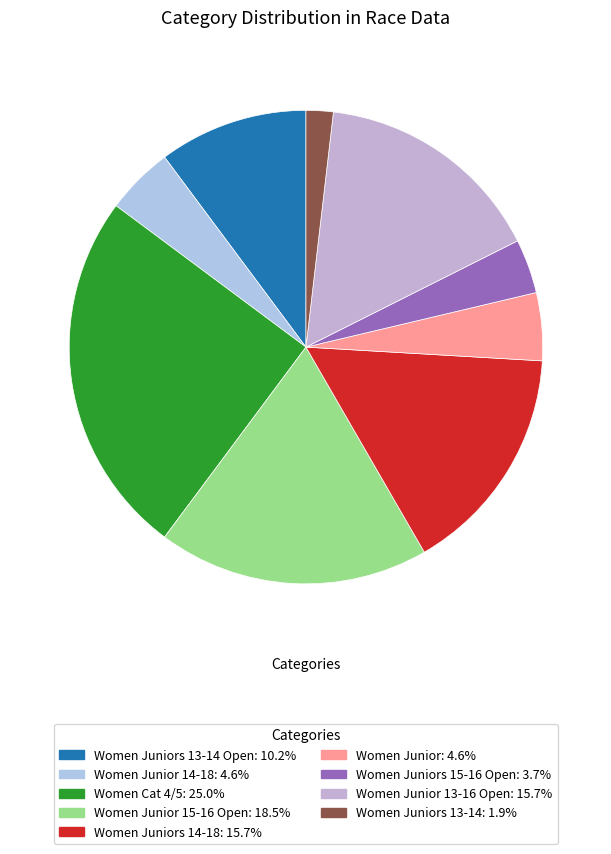

How many slices are in this pie chart?

9